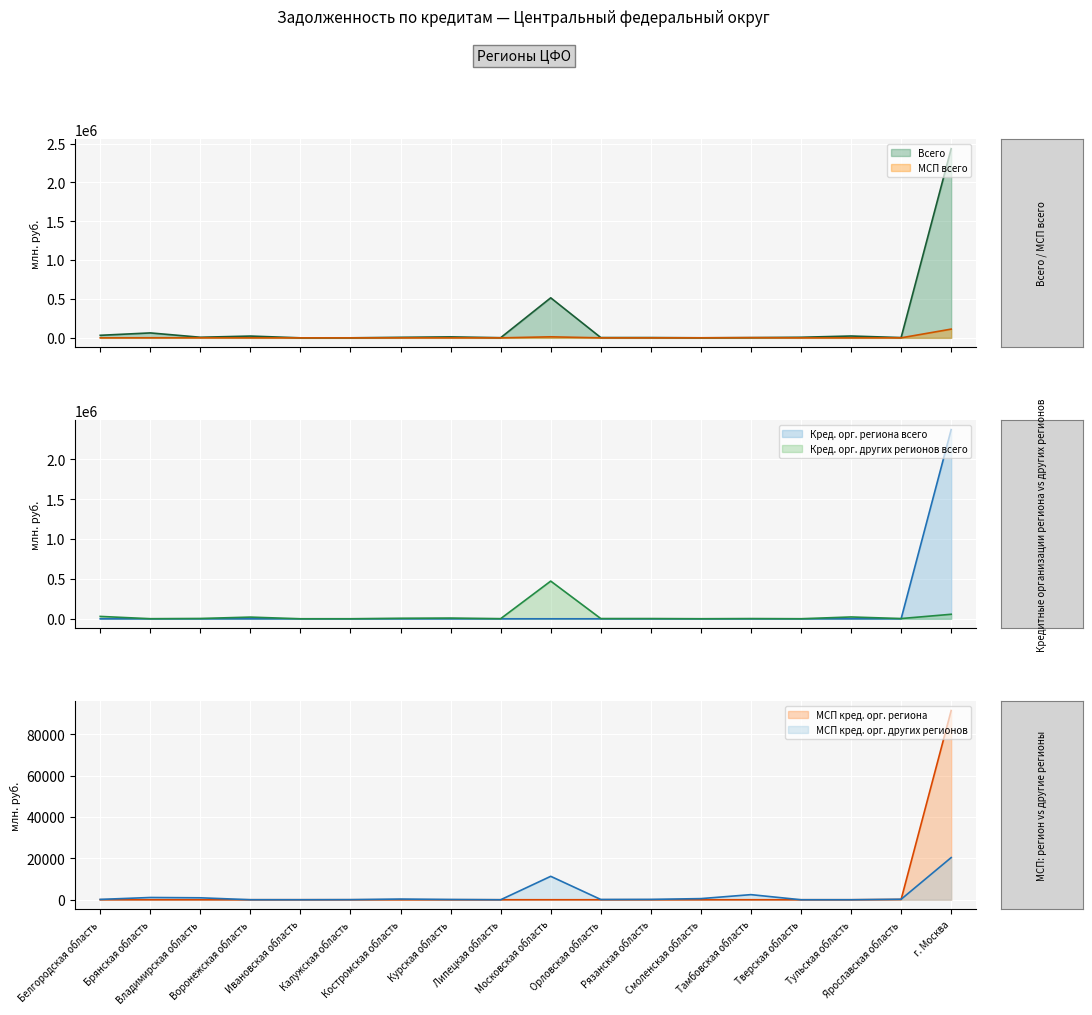

True or false: Всего has more than 2 points higher than both neighbors.

True